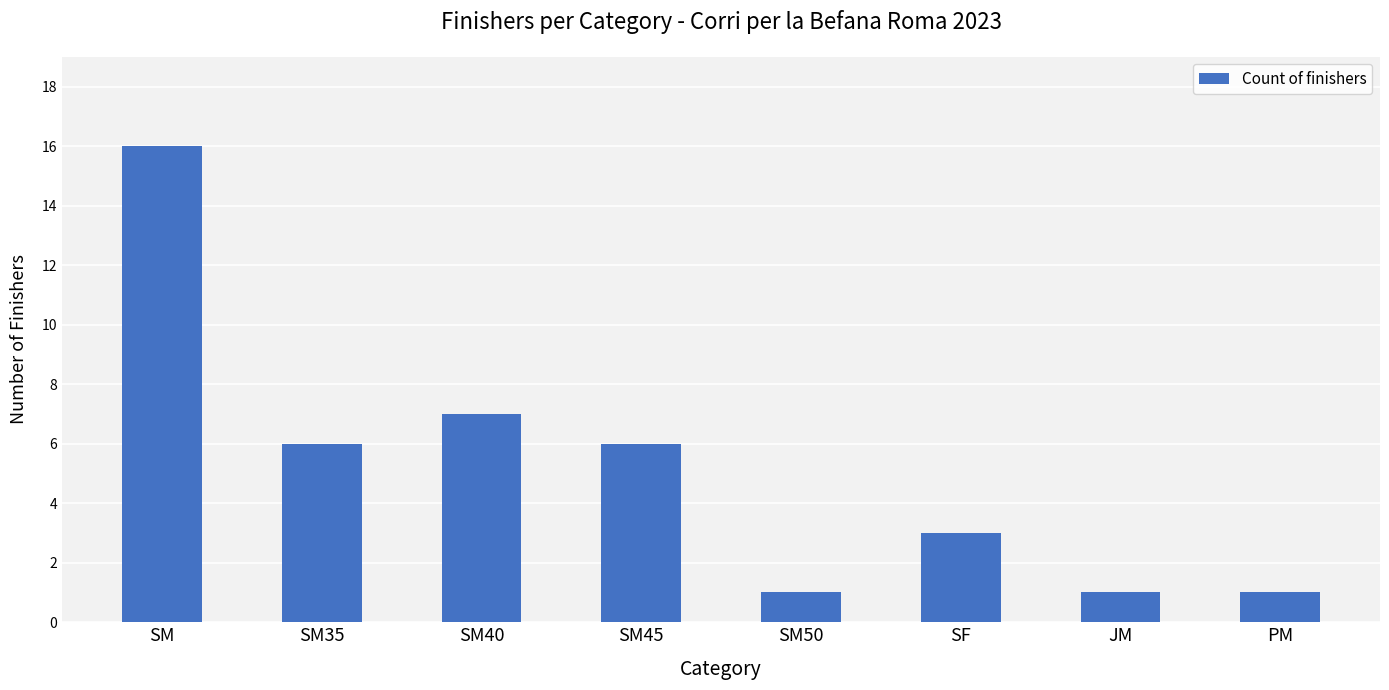

Approximately how many times larger is the value at SF compared to SM50?

3.0